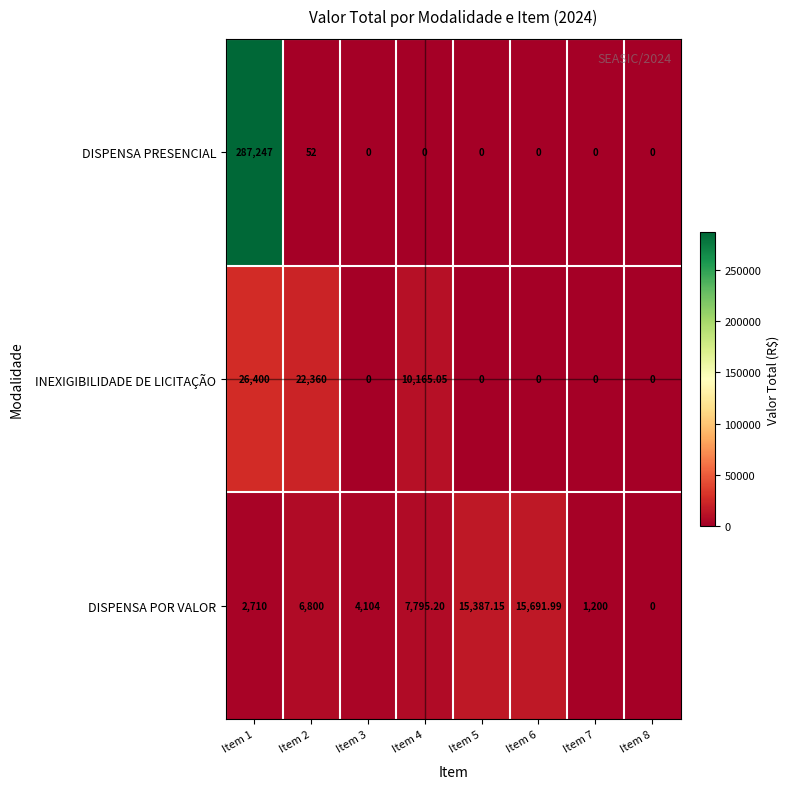

At which category does the chart reach its peak across all series?

Item 1